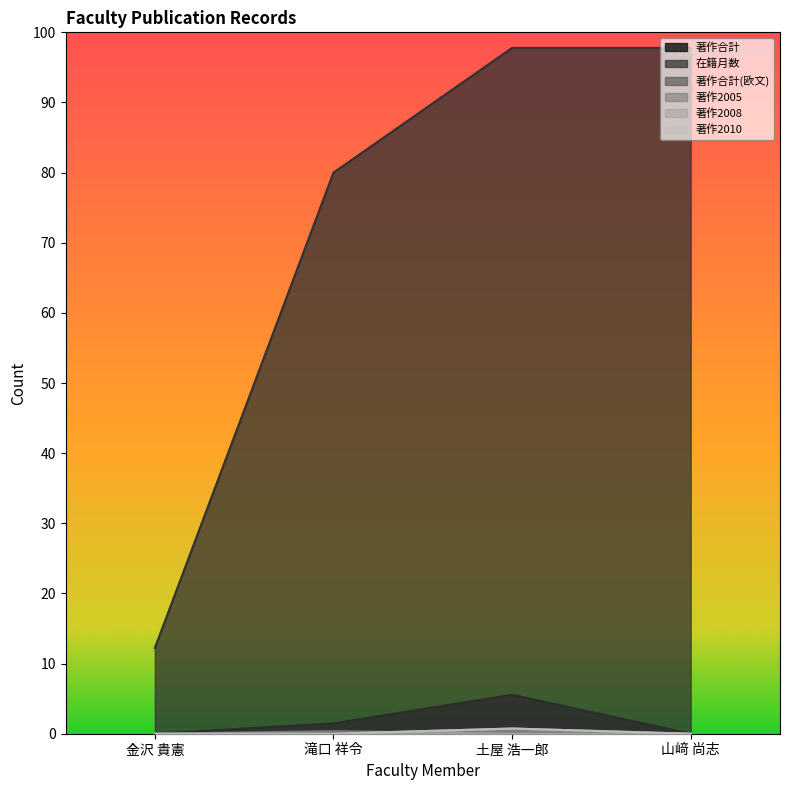

What is the label of the 3rd point from the left?

土屋 浩一郎